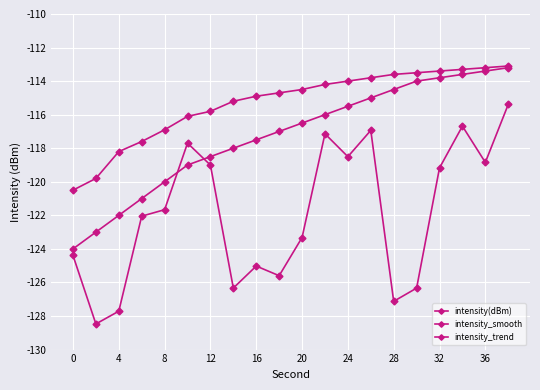

True or false: intensity(dBm) and intensity_smooth cross at least once.

False